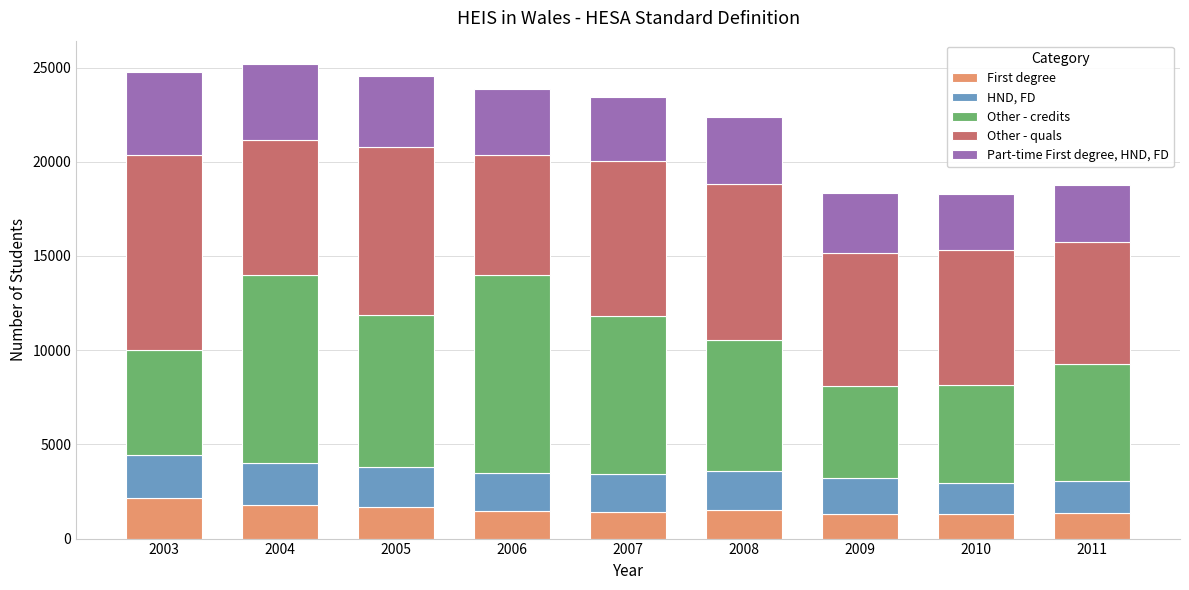

Is it true that First degree equals 1430 at 2007?

True